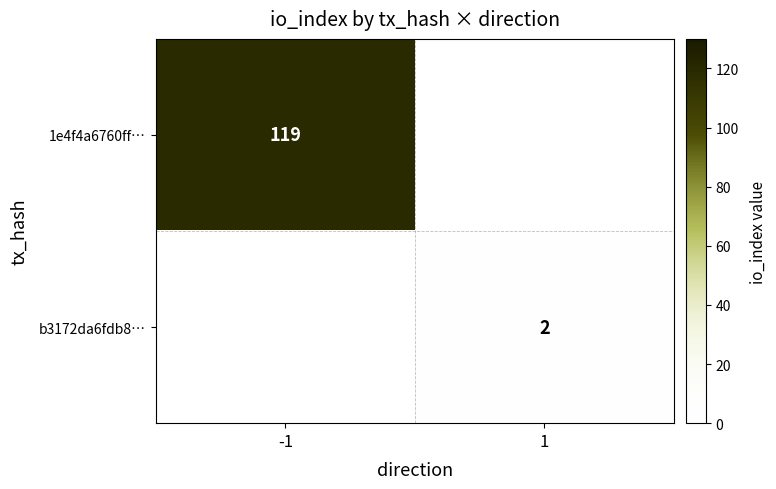

True or false: b3172da6fdb8… has a value of 4 at 1.

False